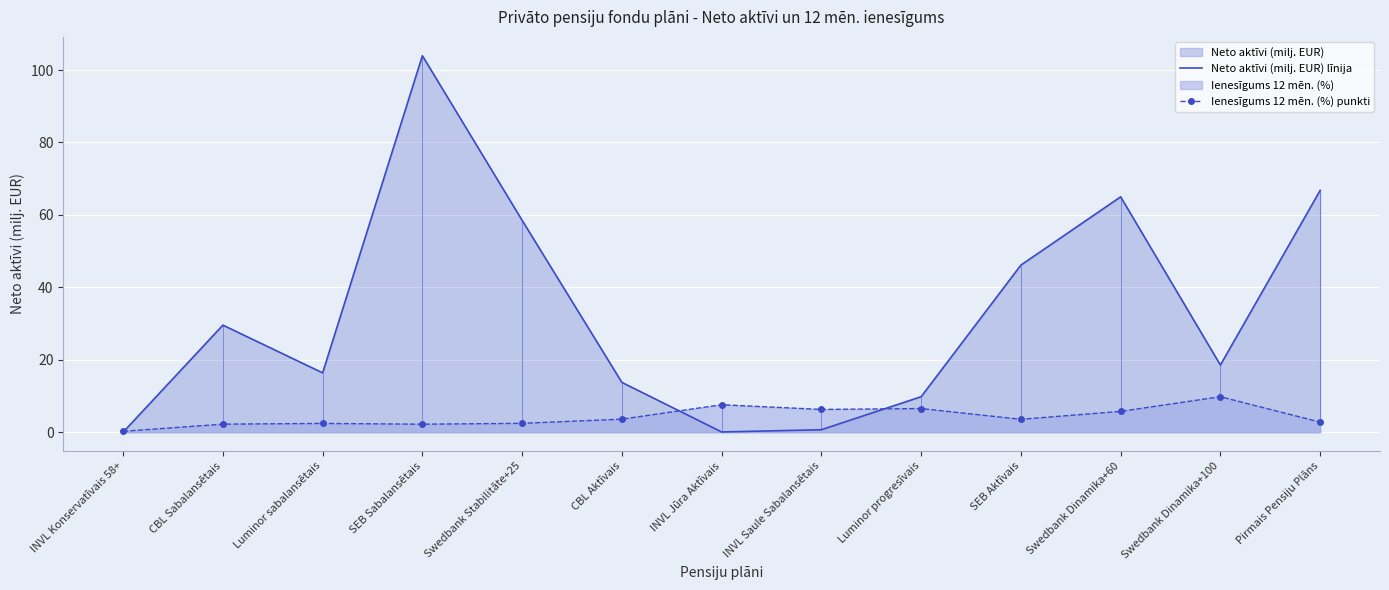

Where is Neto aktīvi (milj. EUR) līnija nearest to the value 51?

SEB Aktīvais